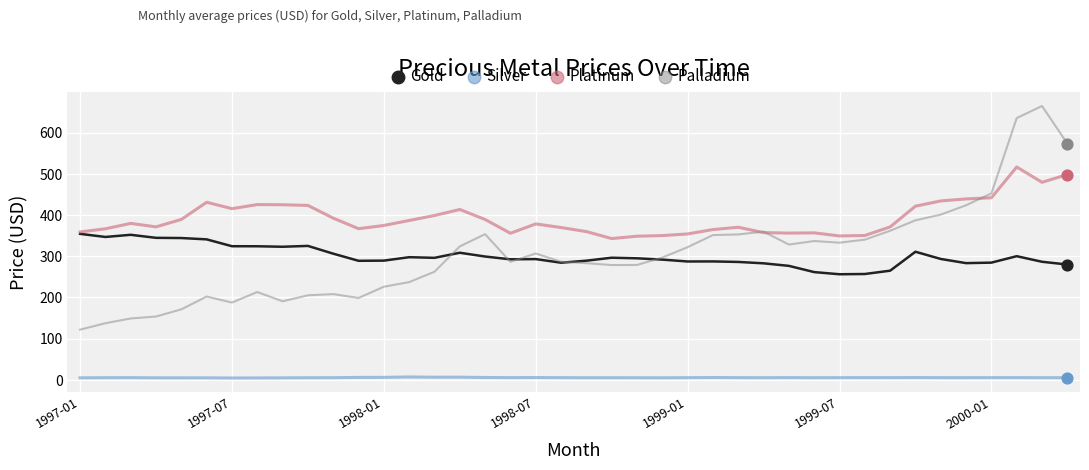

Which series has the widest spread of values?

Palladium